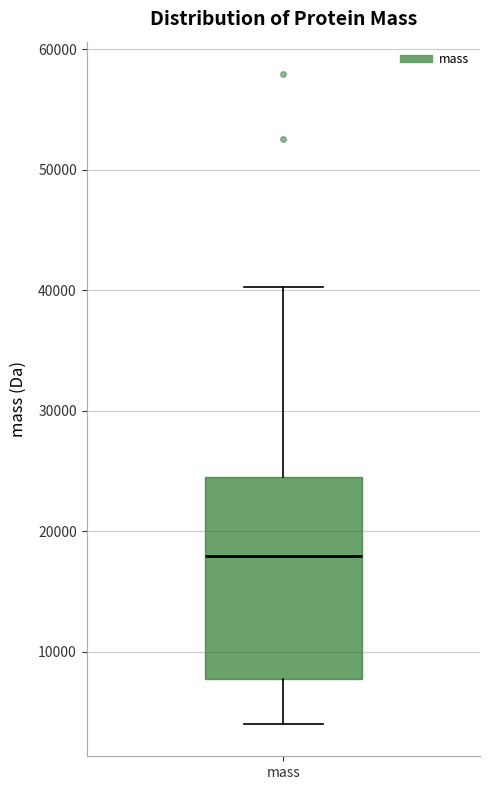

Read this box plot against the y-axis: the position of the median line, the range covered by the box, and the ends of both whiskers. The values are not printed on the chart, so give them approximately, as read against the axis.

median 18000, box 8000 to 25000, whiskers 4000 to 40000